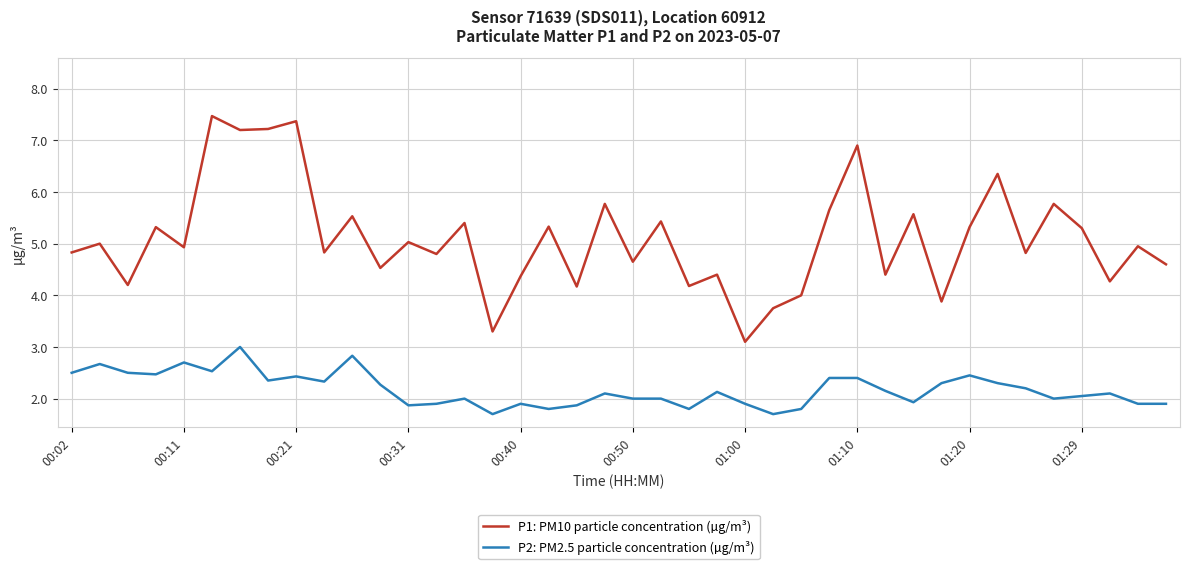

Is this an area chart (filled region under the line)?

No